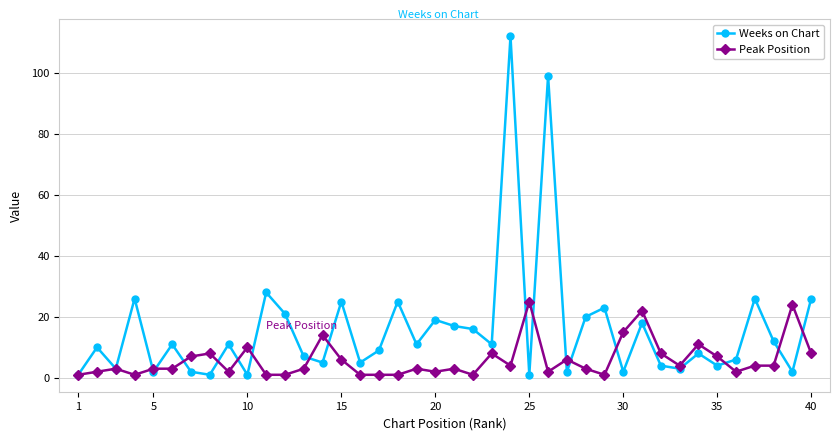

What is the value of the Peak Position point at the 38th from the left?

4